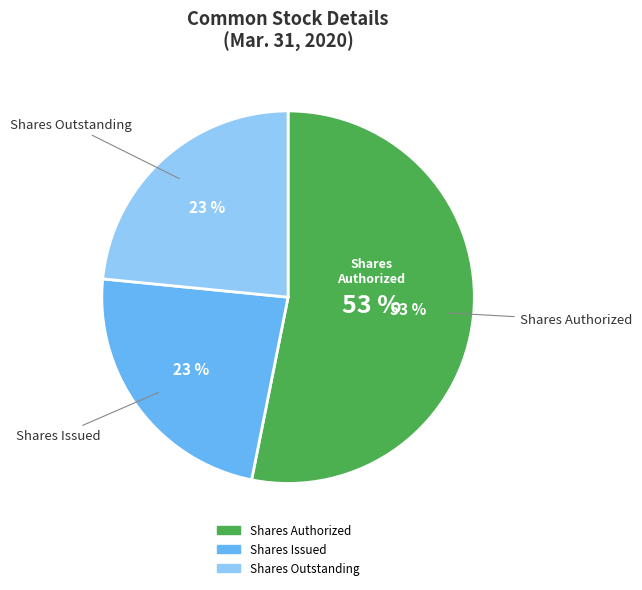

Between Common Stock, Shares Authorized and Common Stock, Par or Stated Value Per Share, which is larger?

Common Stock, Shares Authorized